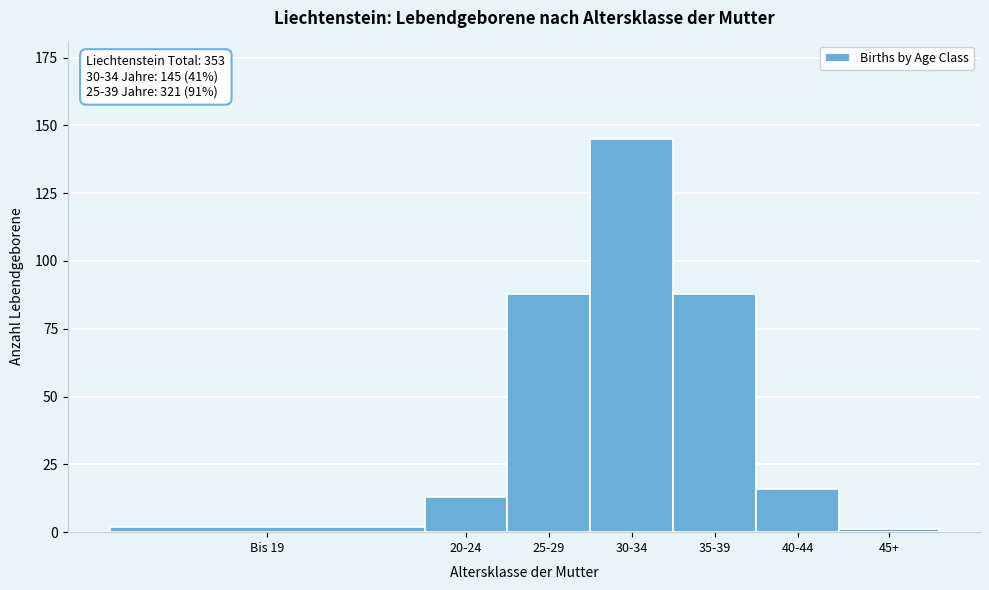

Reading right to left, extract all data points from this chart.

45+=1	40-44=16	35-39=88	30-34=145	25-29=88	20-24=13	Bis 19=2